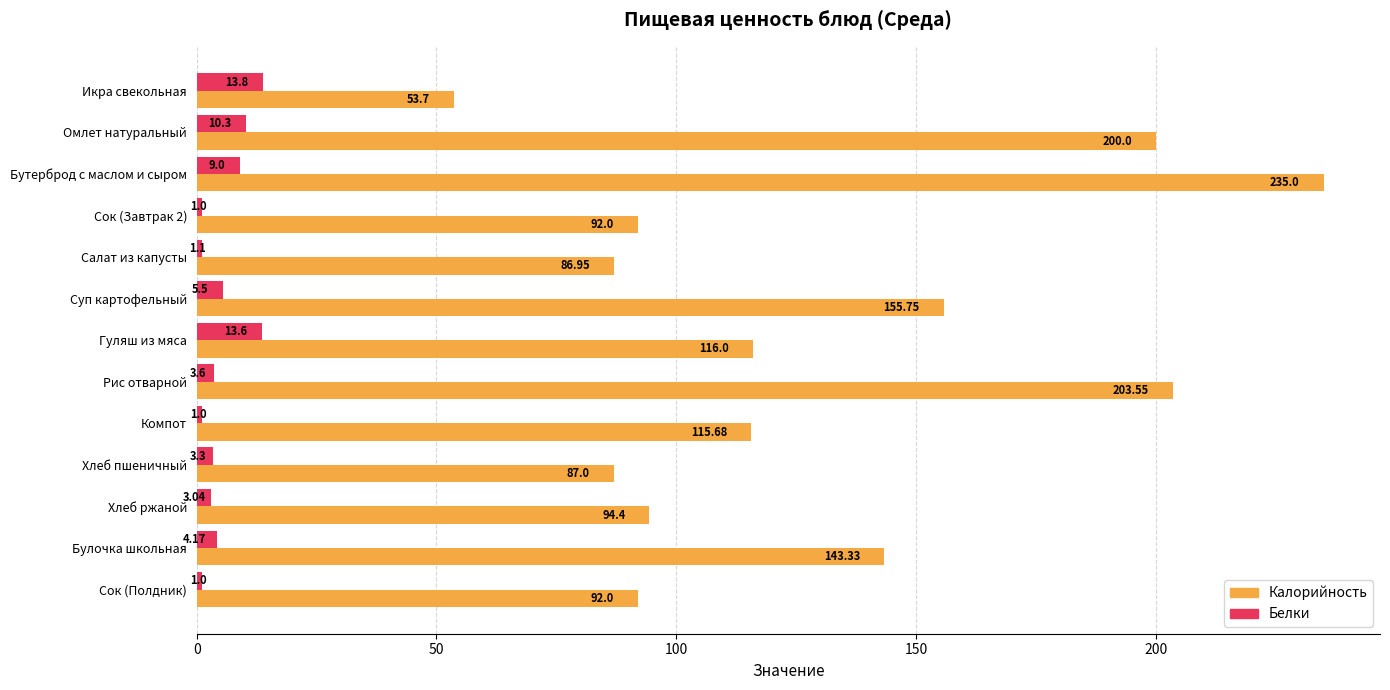

Which series has the widest spread of values?

Калорийность